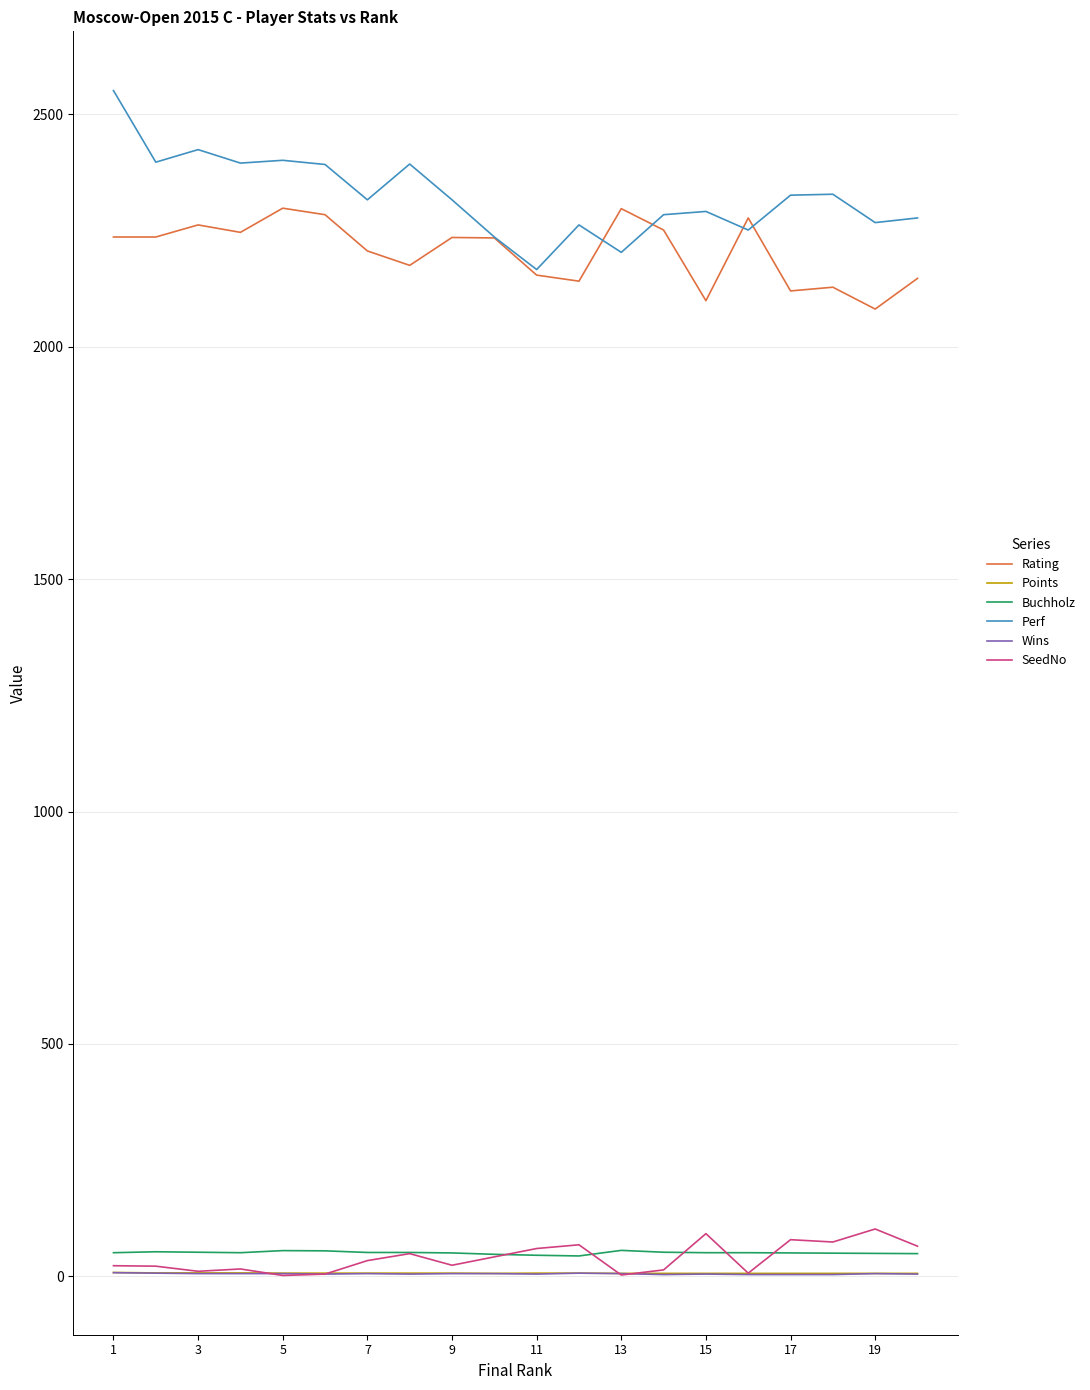

True or false: Buchholz and Perf cross at least once.

False